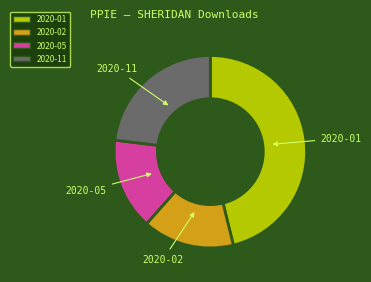

Is there a majority slice in this chart?

No